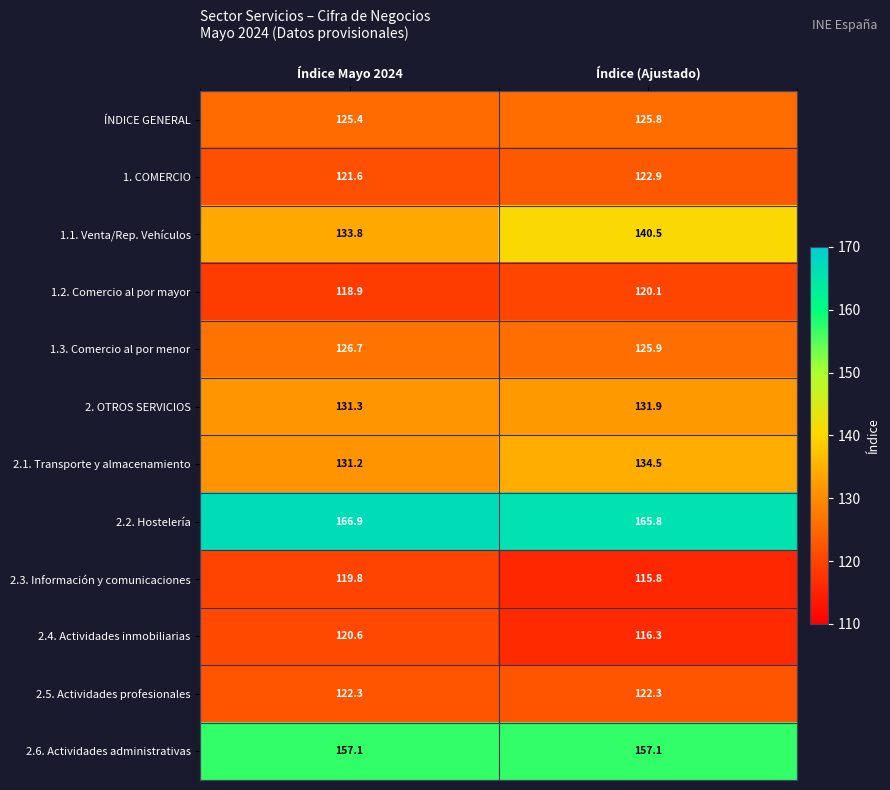

Reading left to right, transcribe all the data shown in this chart.

ÍNDICE GENERAL: 125.4	125.8
1. COMERCIO: 121.6	122.9
1.1. Venta/Rep. Vehículos: 133.8	140.5
1.2. Comercio al por mayor: 118.9	120.1
1.3. Comercio al por menor: 126.7	125.9
2. OTROS SERVICIOS: 131.3	131.9
2.1. Transporte y almacenamiento: 131.2	134.5
2.2. Hostelería: 166.9	165.8
2.3. Información y comunicaciones: 119.8	115.8
2.4. Actividades inmobiliarias: 120.6	116.3
2.5. Actividades profesionales: 122.3	122.3
2.6. Actividades administrativas: 157.1	157.1